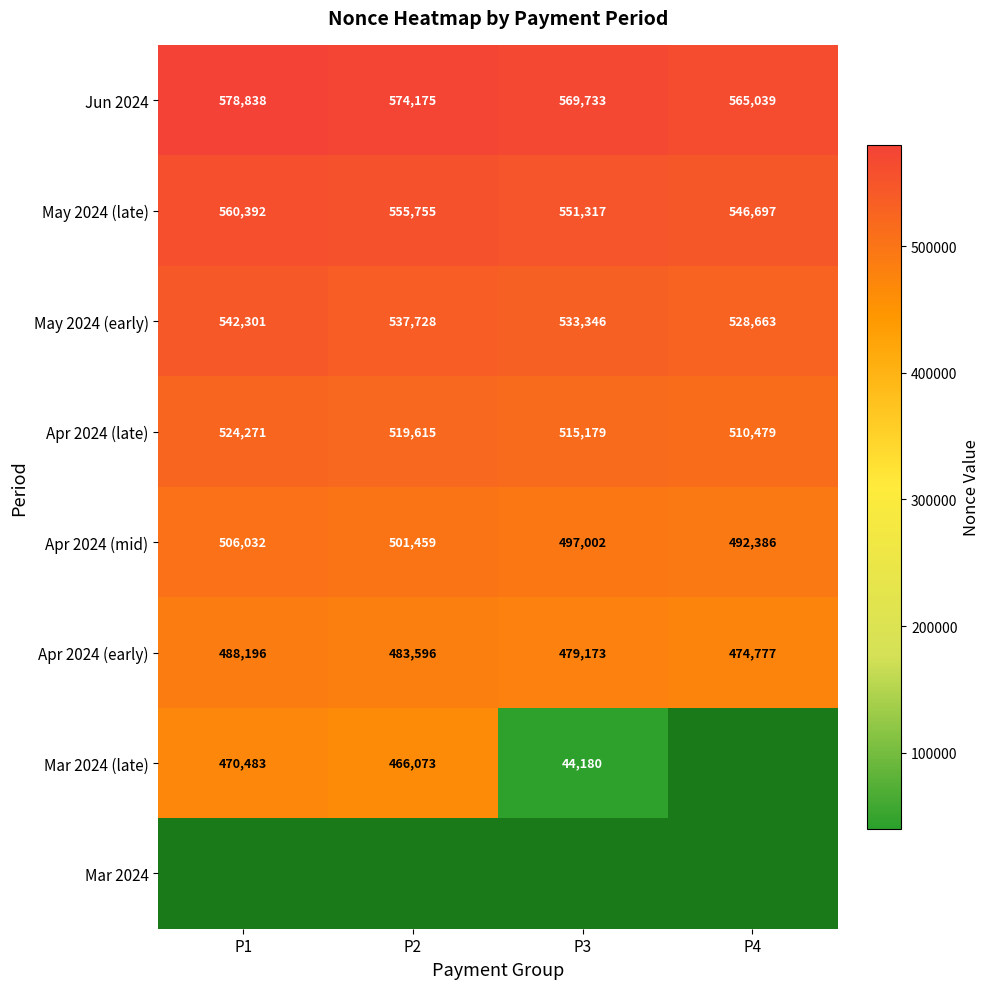

What is the difference between the second highest and minimum values in the May 2024 (late) series?

9058